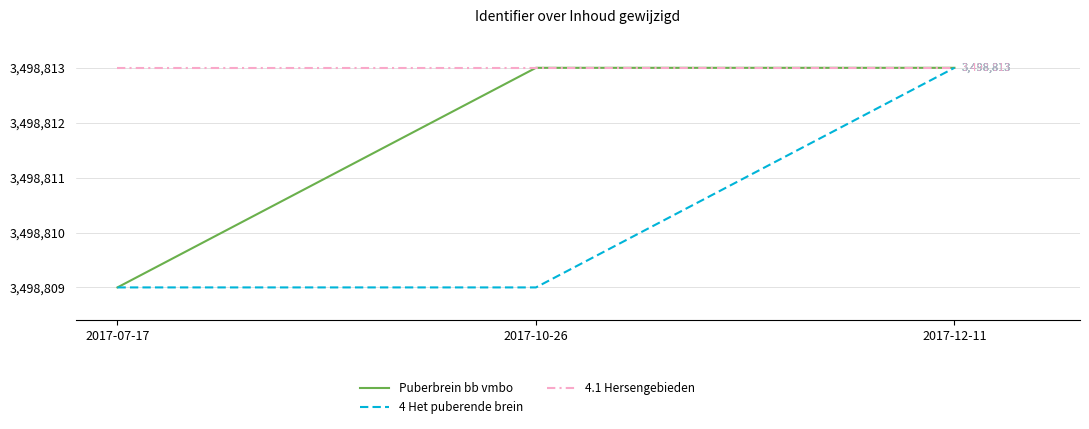

List the series in order of their overall mean, highest first.

4.1 Hersengebieden, Puberbrein bb vmbo, 4 Het puberende brein